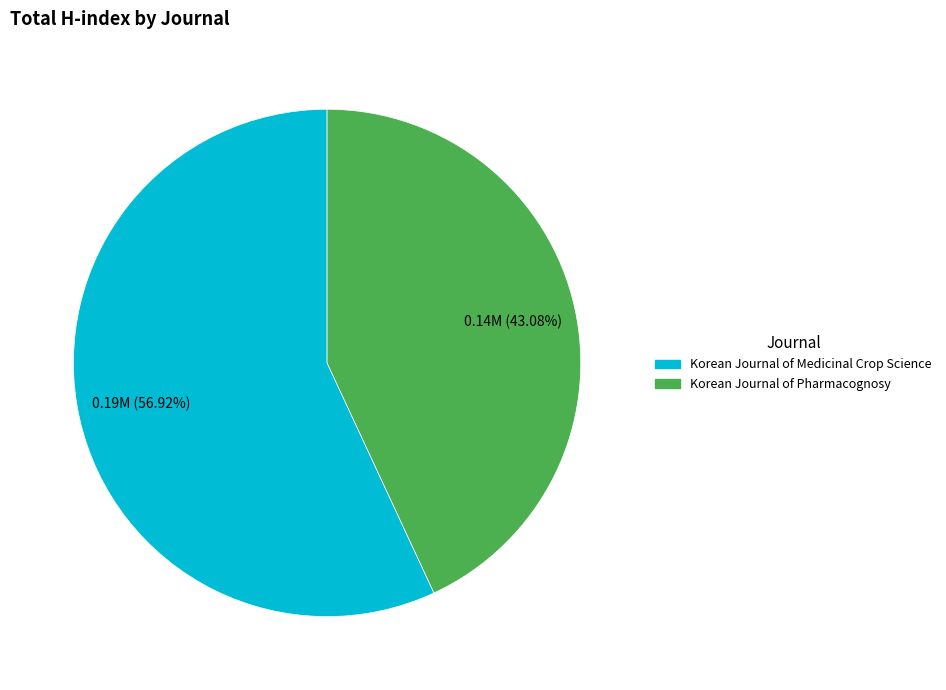

Is the sum of Korean Journal of Medicinal Crop Science and Korean Journal of Pharmacognosy greater than half?

Yes